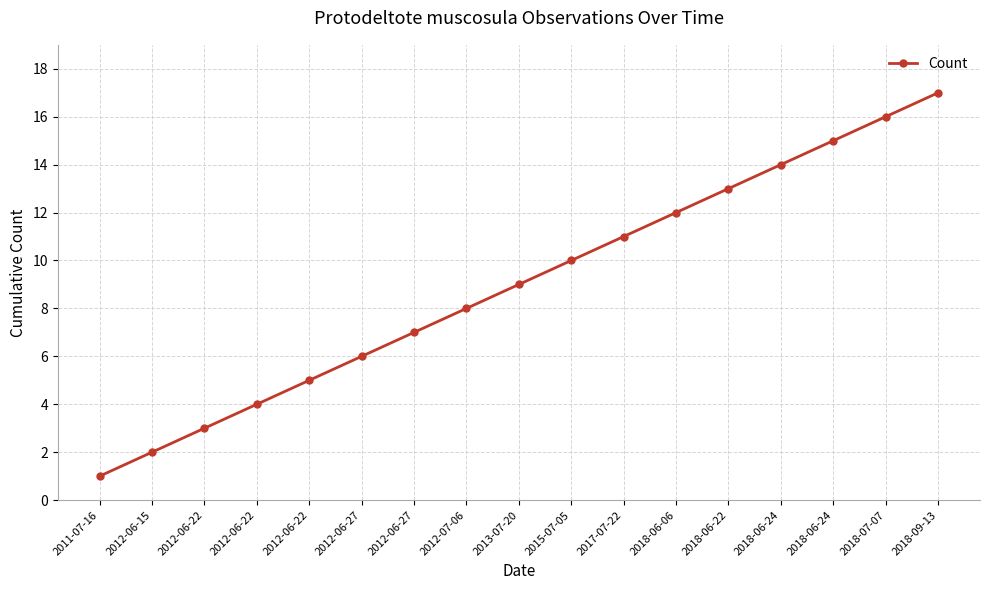

Reading left to right, what are all the values shown in this chart?

1	2	3	4	5	6	7	8	9	10	11	12	13	14	15	16	17